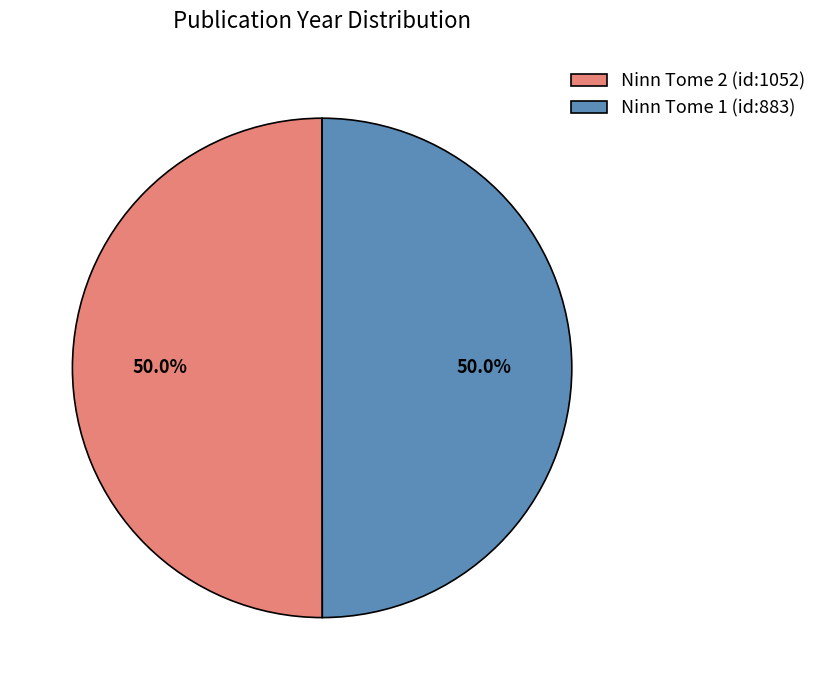

Count the number of slices in the pie.

2